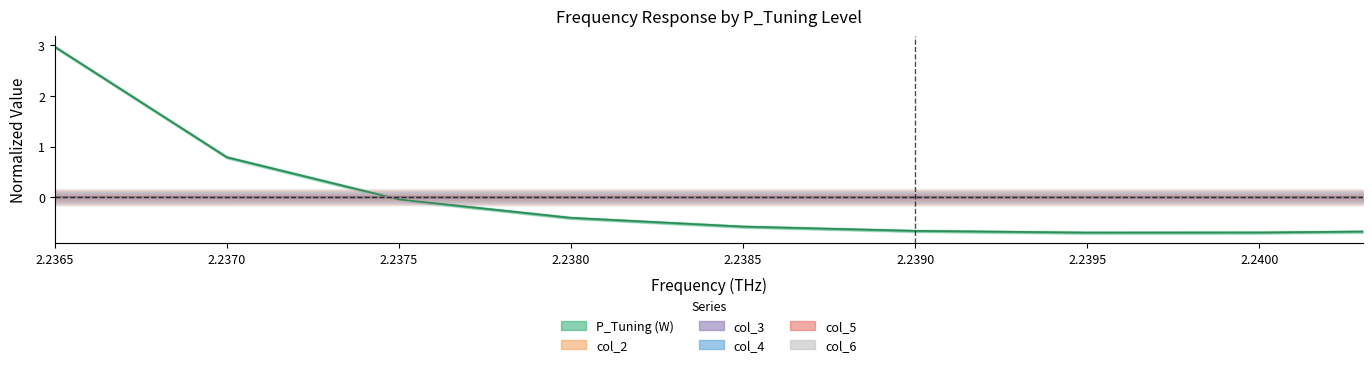

How many distinct data groups are displayed?

6